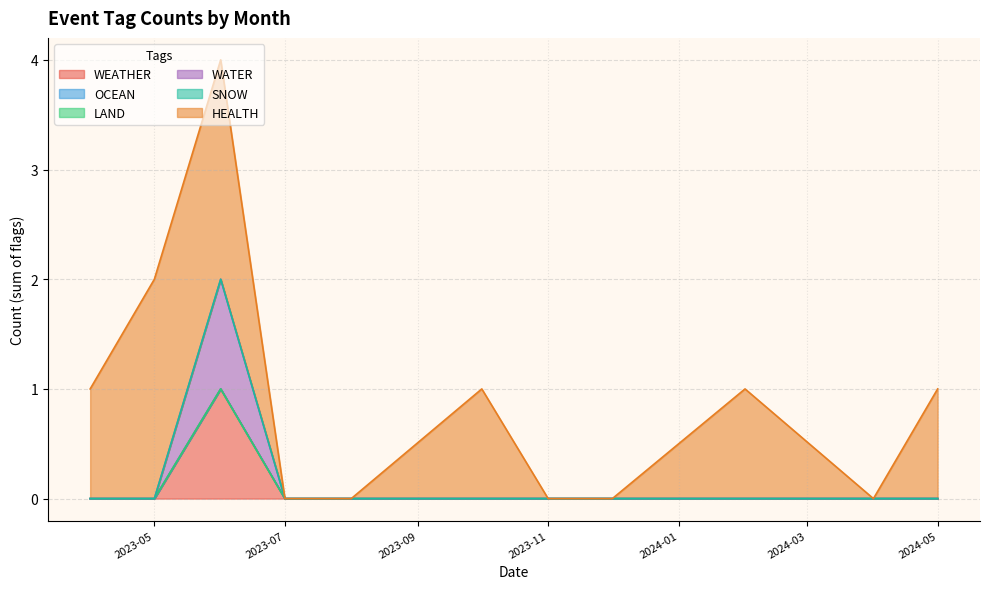

At which label does HEALTH first exceed 1?

2023-05